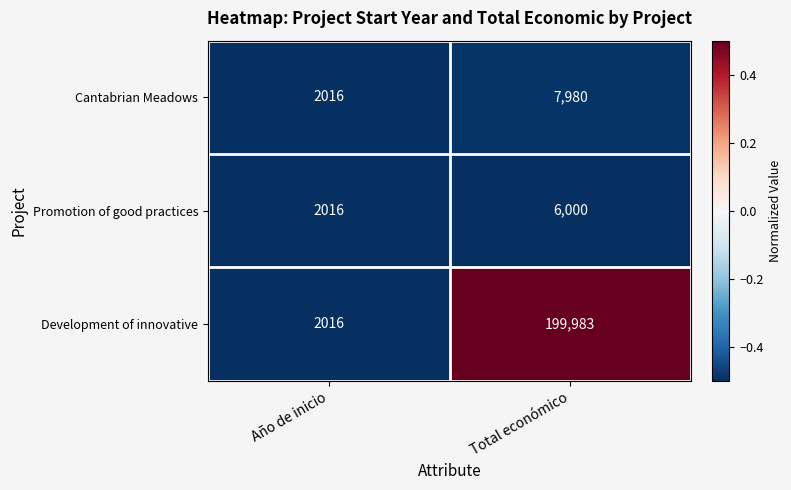

List the labels in order of Development of innovative value, largest first.

Total económico, Año de inicio